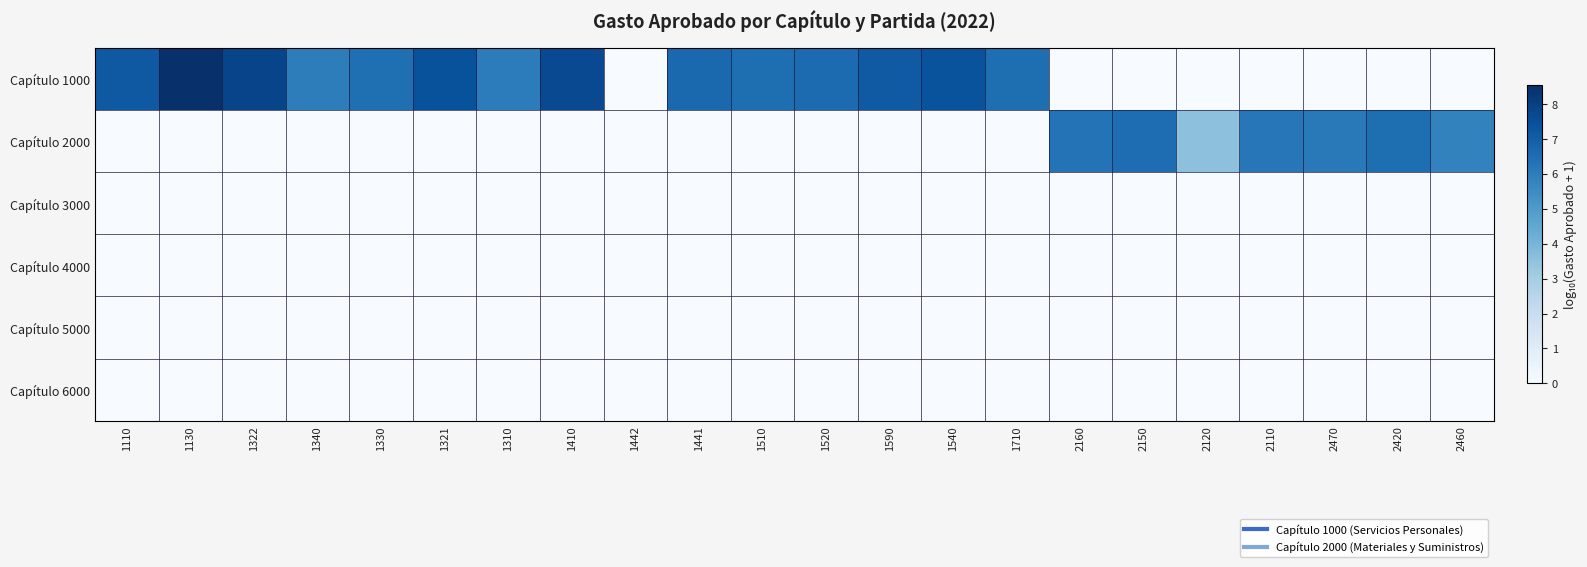

Count the number of data series in this chart.

6